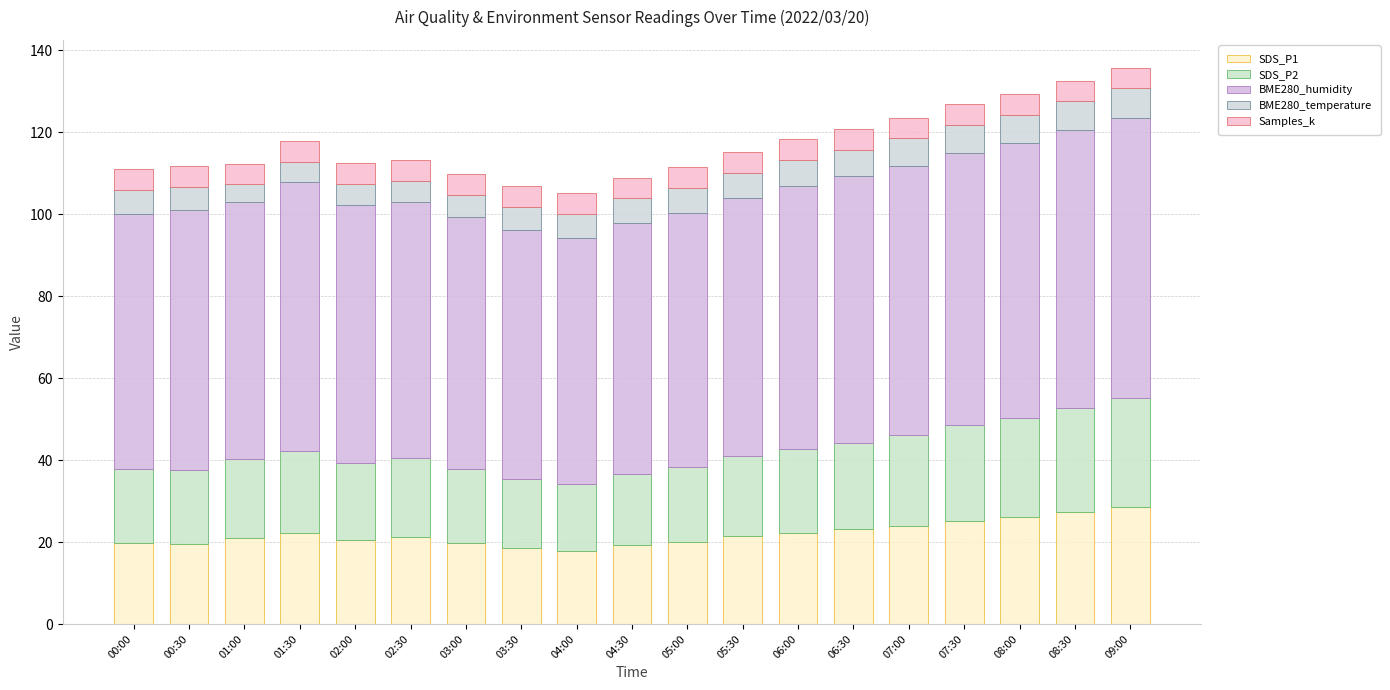

What is the sum of all Samples_k values?

95.6